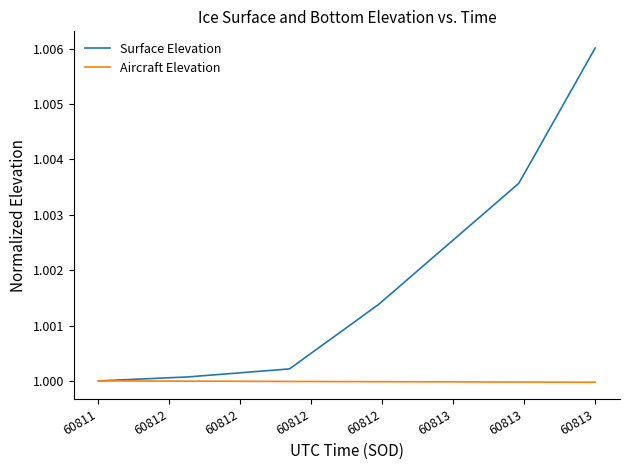

Does the chart have visible grid lines?

No